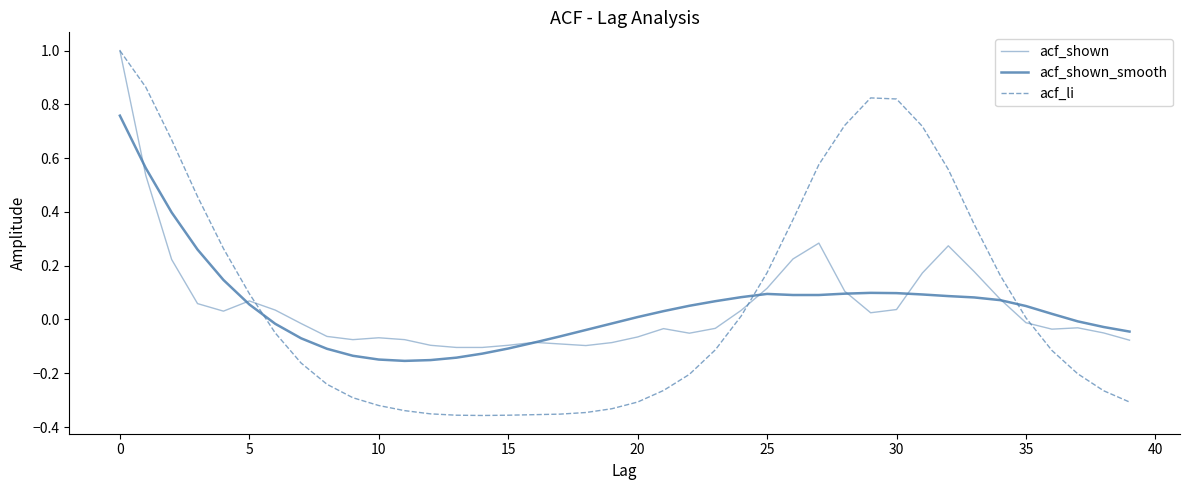

How many lines are shown in the chart?

3